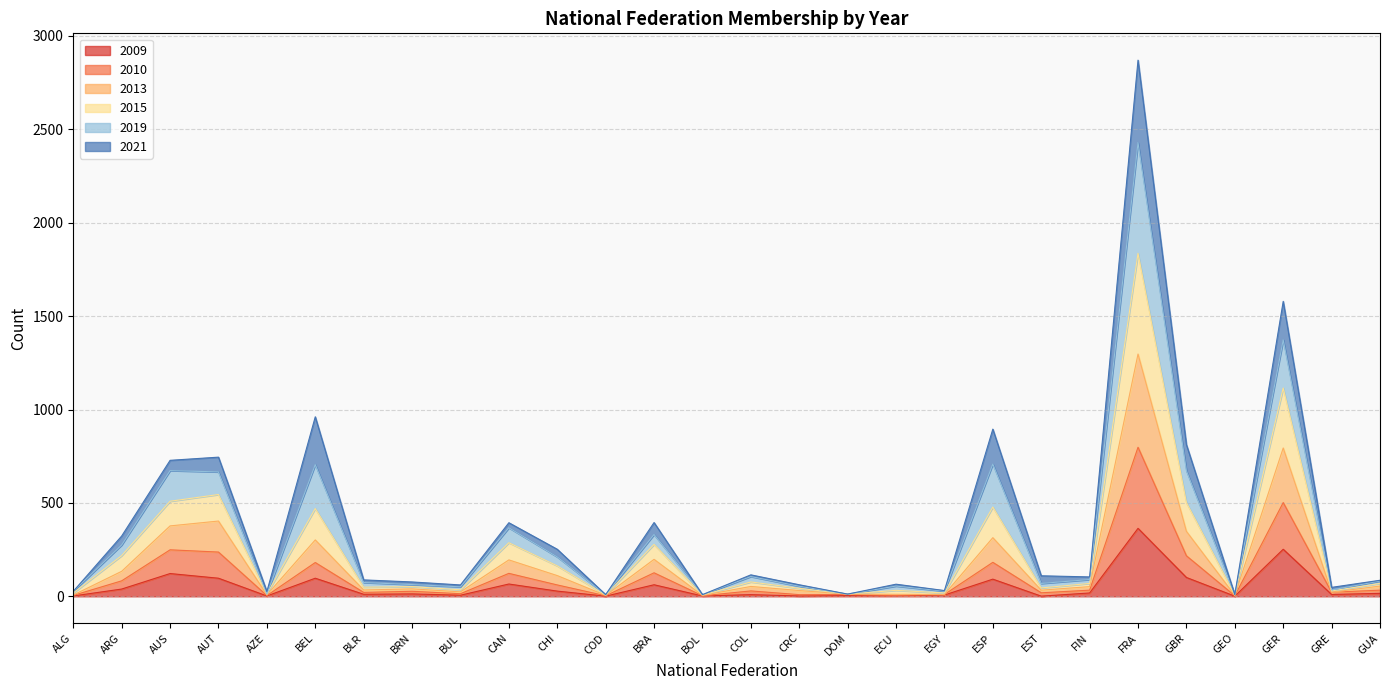

At which label does 2009 reach its peak?

FRA